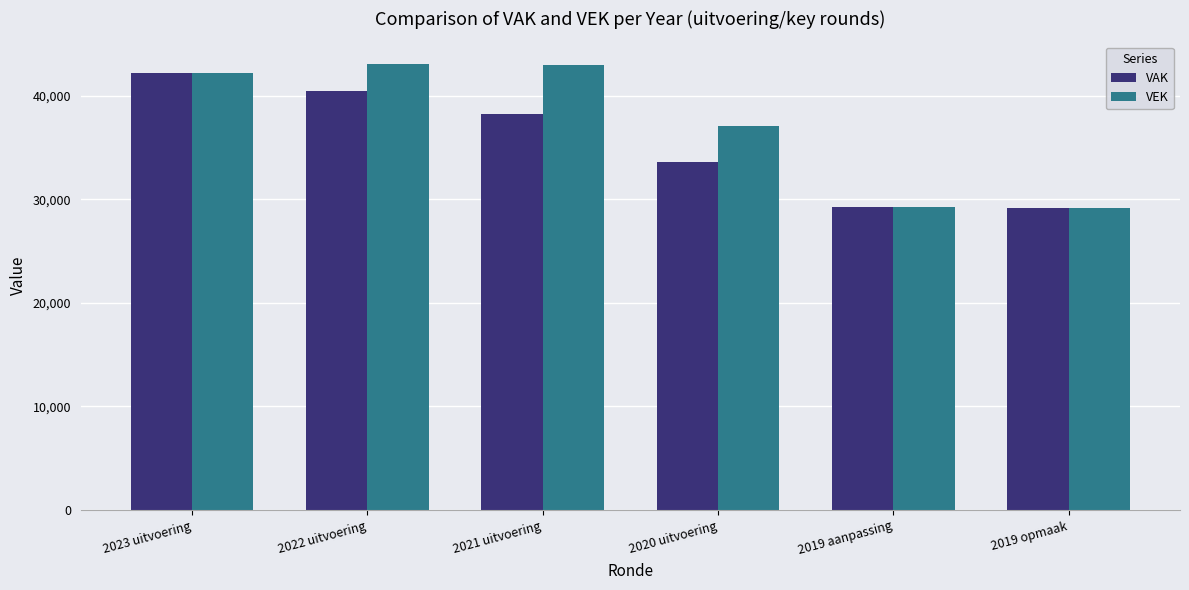

Which series has the widest spread of values?

VEK